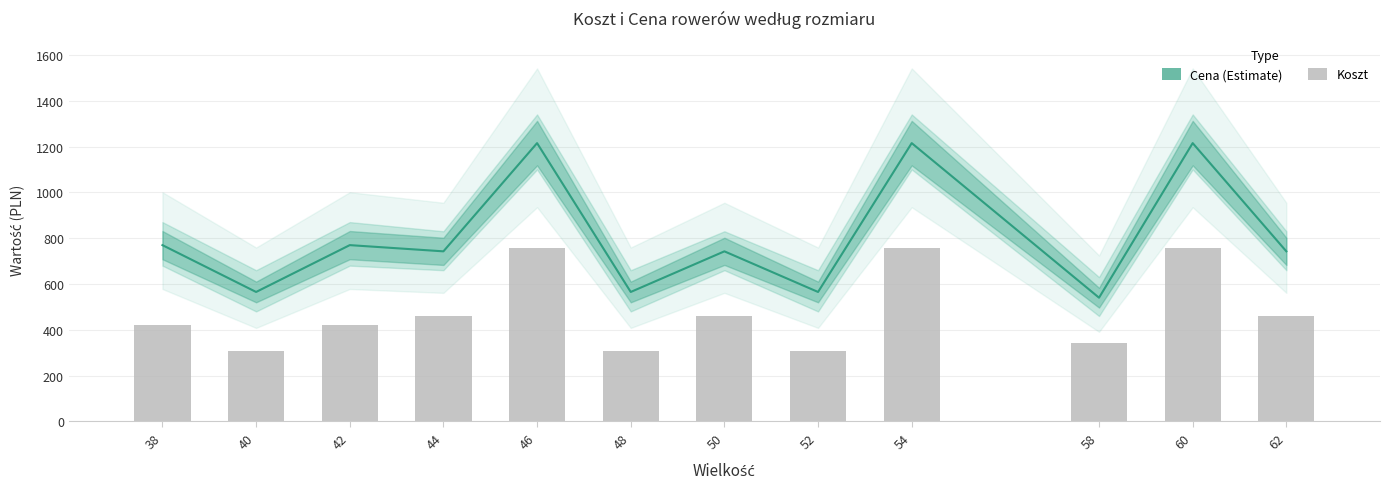

At which category is the sum across all series the highest?

46